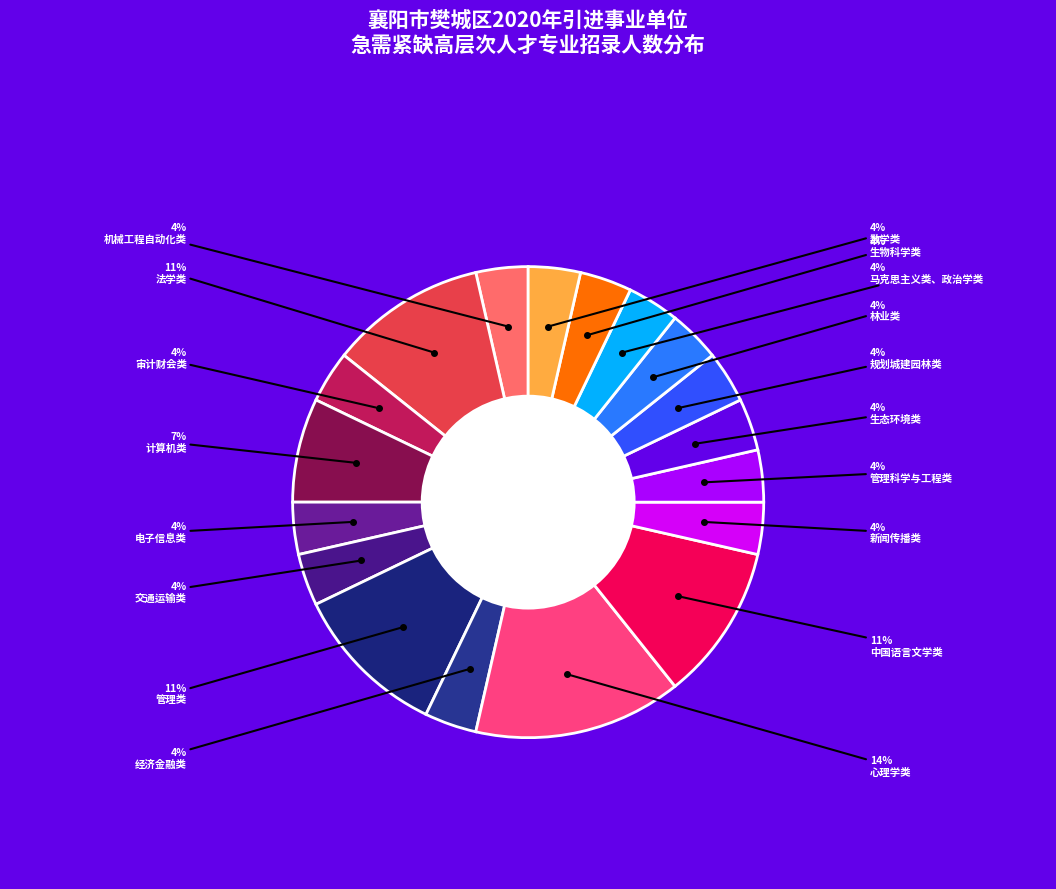

To the nearest percent, what is the average slice percentage?

6%